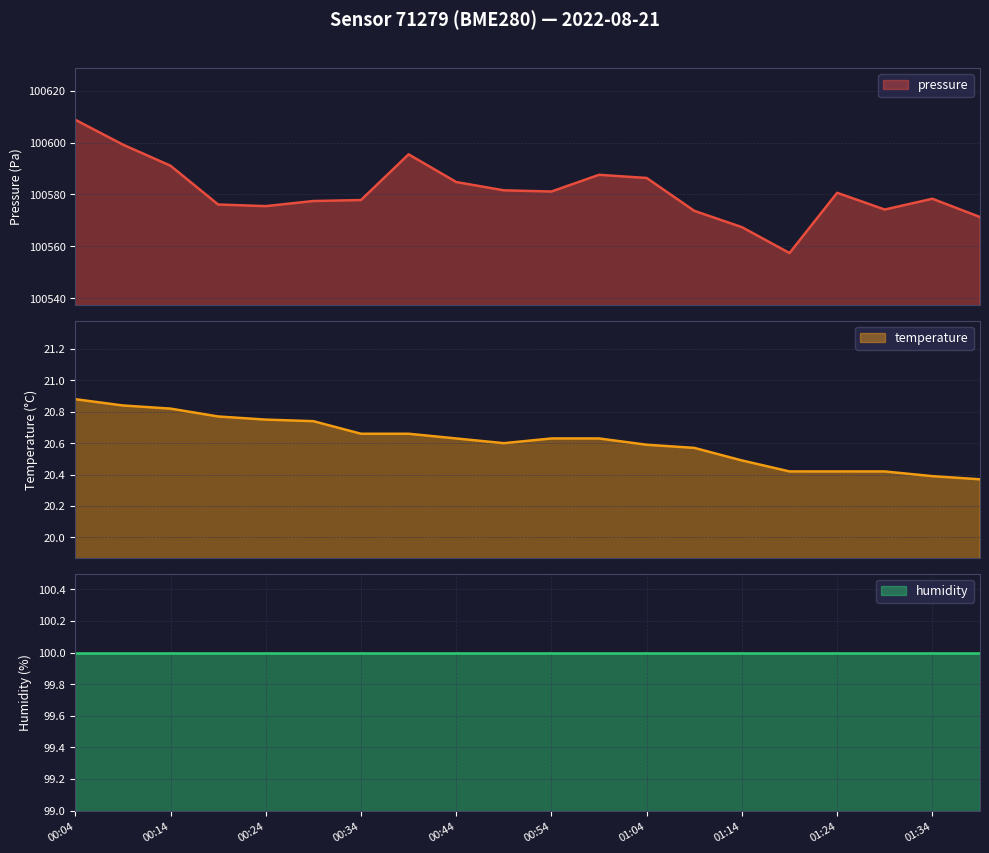

The temperature series shows 8.3 at 00:09. True or false?

False